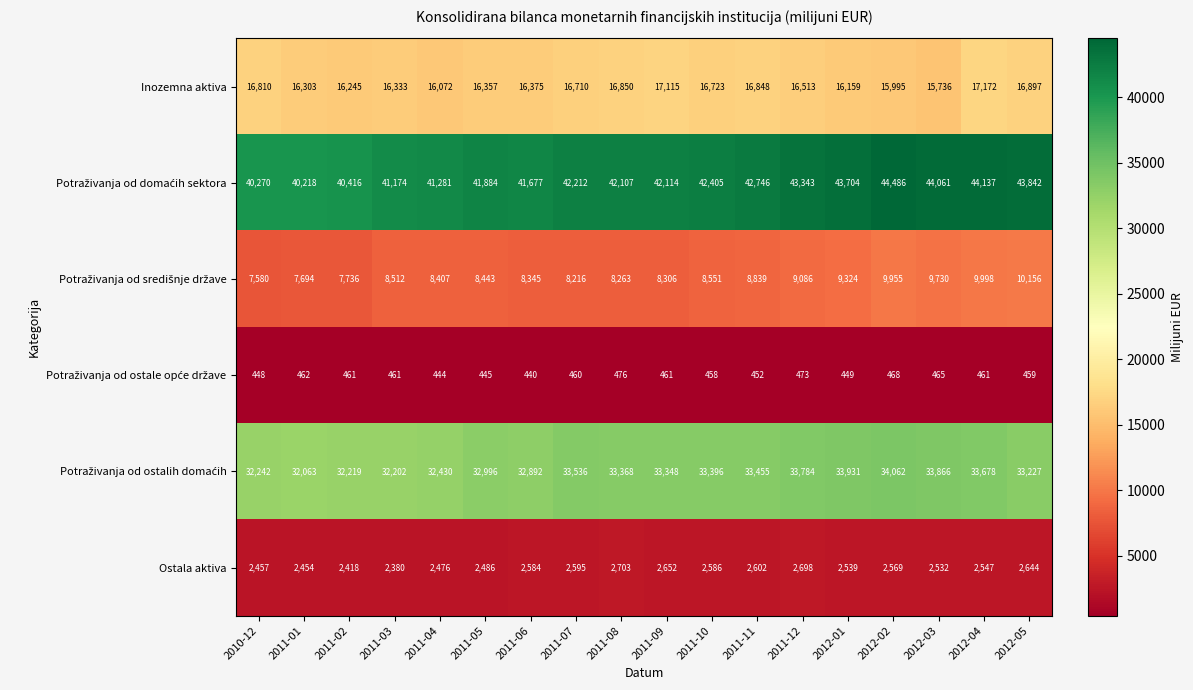

Where does the Ostala aktiva series first go above 2569?

2011-06